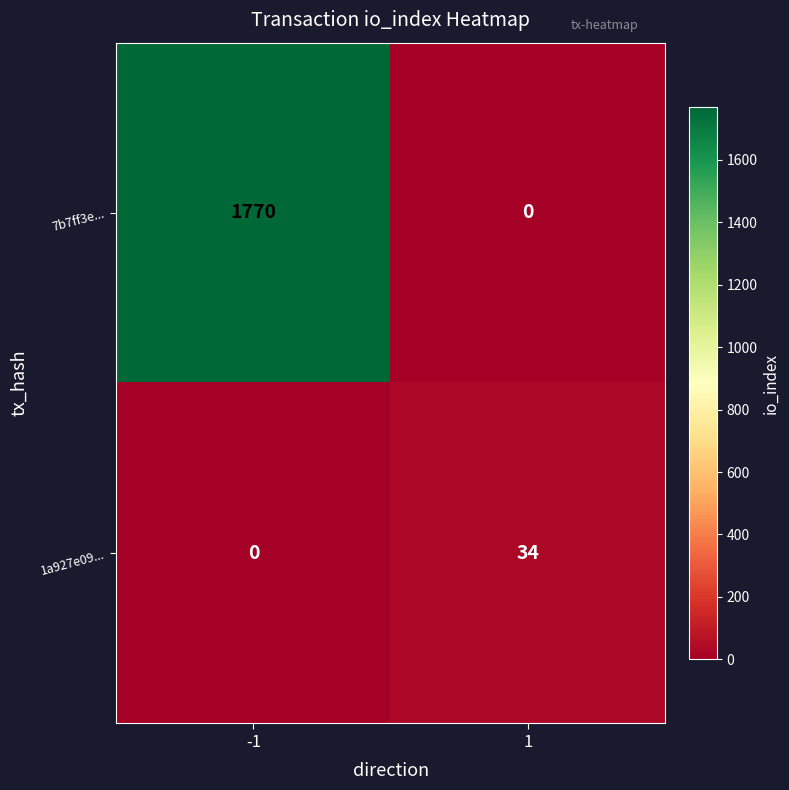

Reading left to right, list all the values displayed in this chart.

7b7ff3e...: -1=1770	1=0
1a927e09...: -1=0	1=34